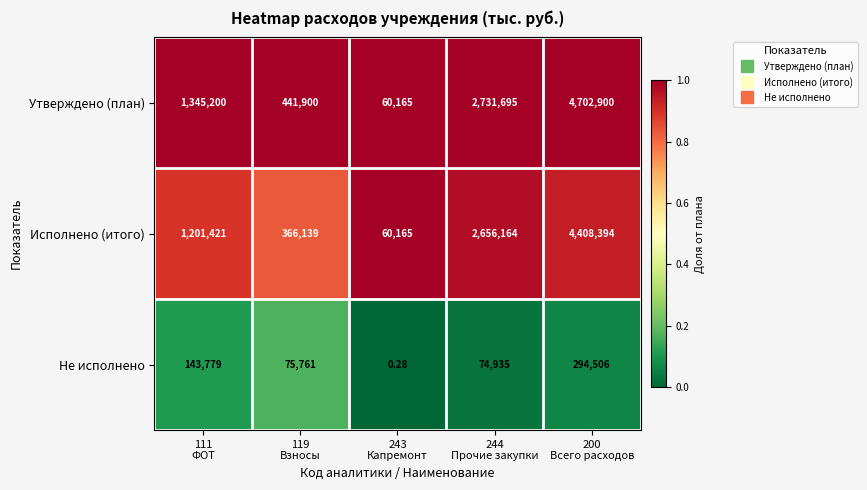

At how many categories does at least one series exceed 0?

5